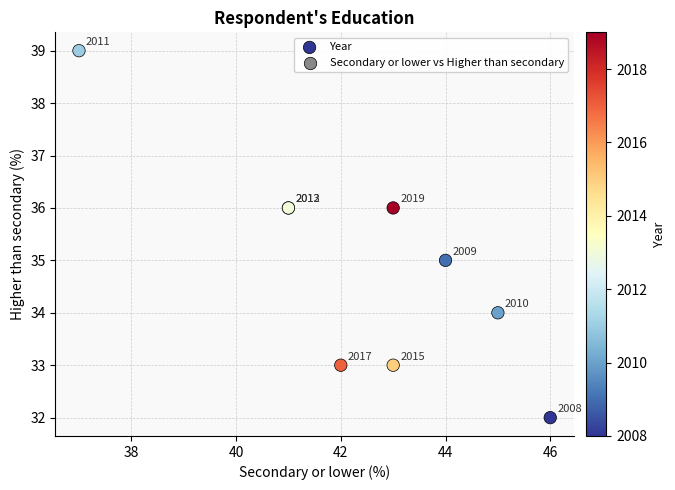

What Y value in the scatter plot is closest to 35?

35